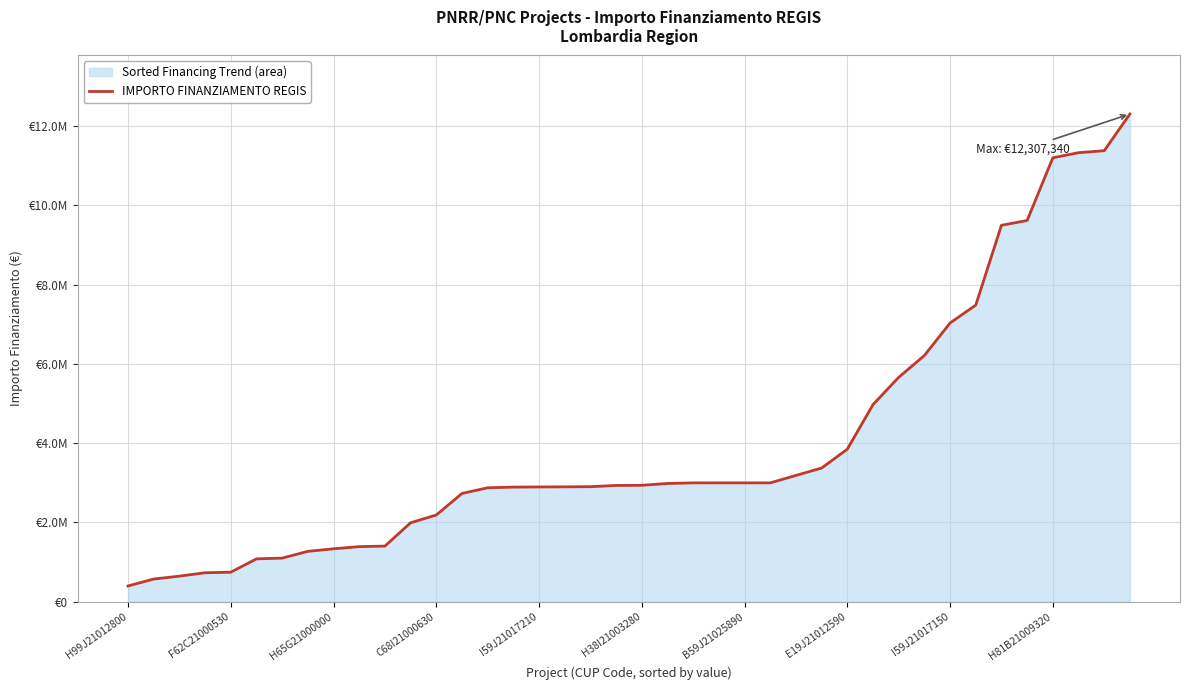

What is the minimum value shown in the chart?

398100.0